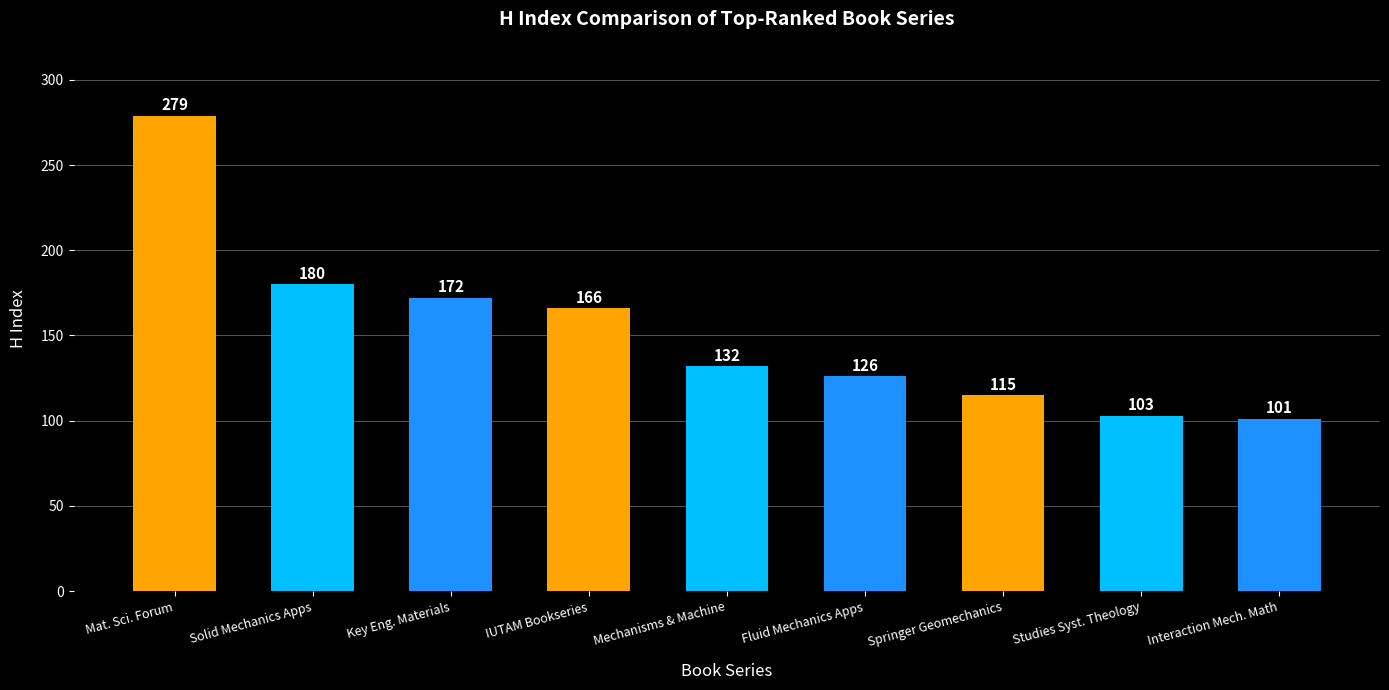

What is the label of the 8th bar from the right?

Solid Mechanics Apps